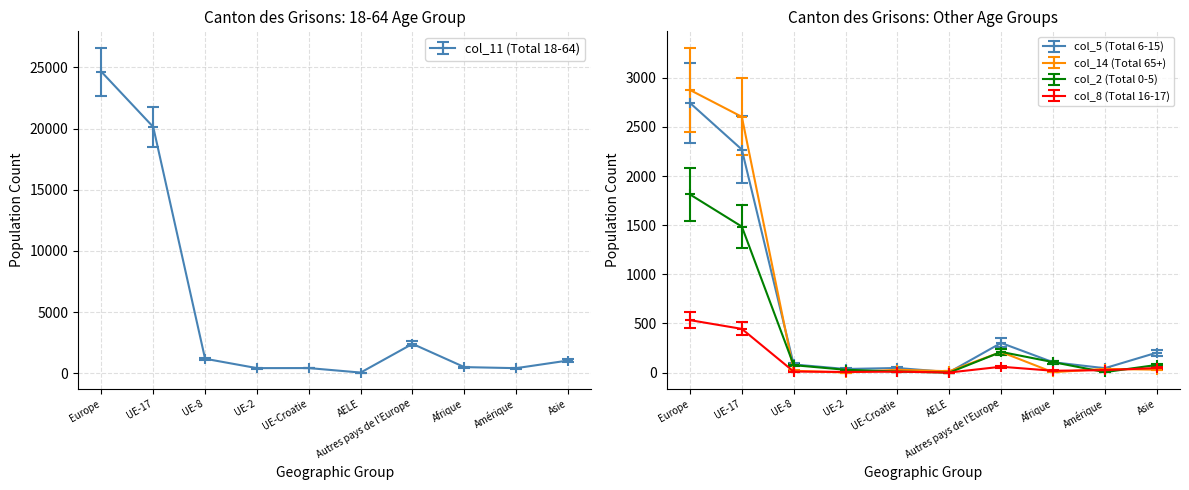

How many interior local valleys does the col_8 (Total 16-17) series have?

3